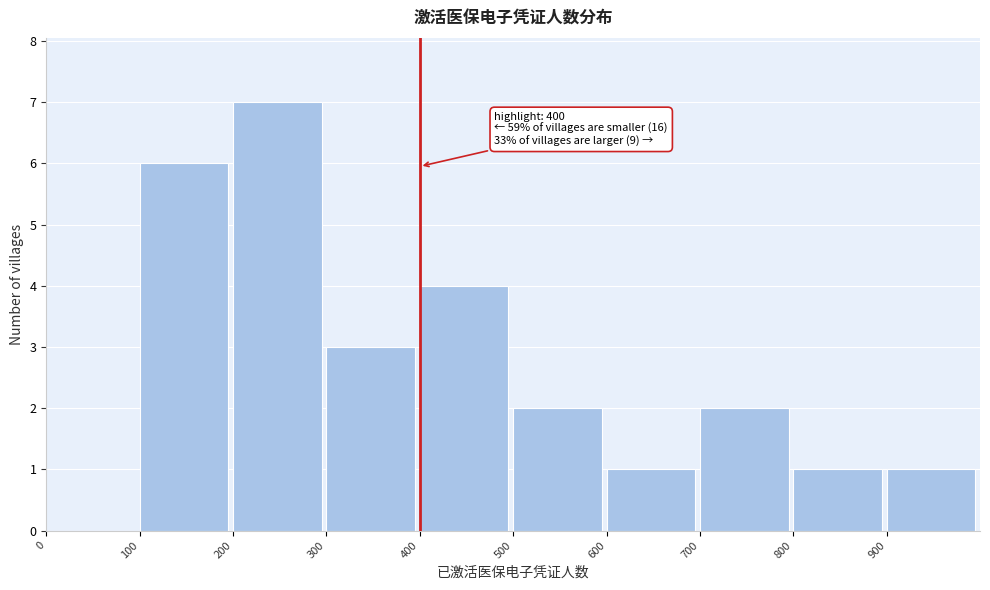

Which range on the x-axis has the tallest bar?

200 to 300